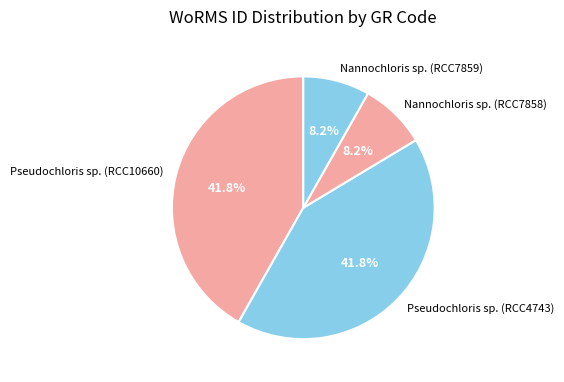

Count the number of slices in the pie.

4